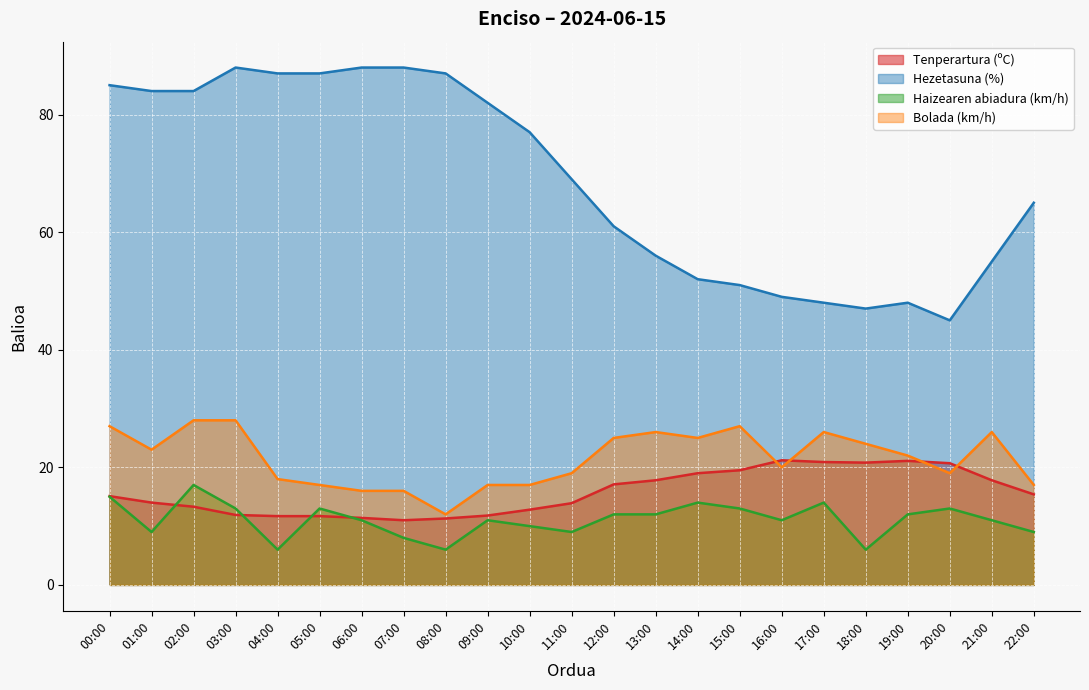

What is the average value of the Haizearen abiadura (km/h) series?

11.1